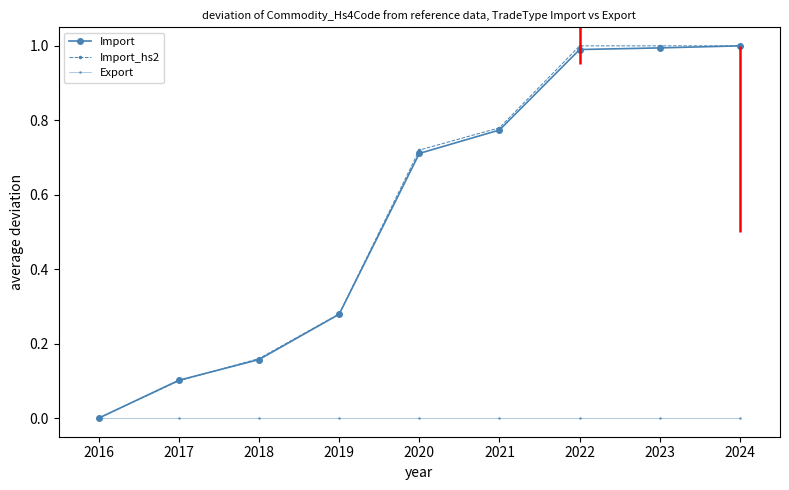

Which series changed the most between 2021 and 2023?

Import